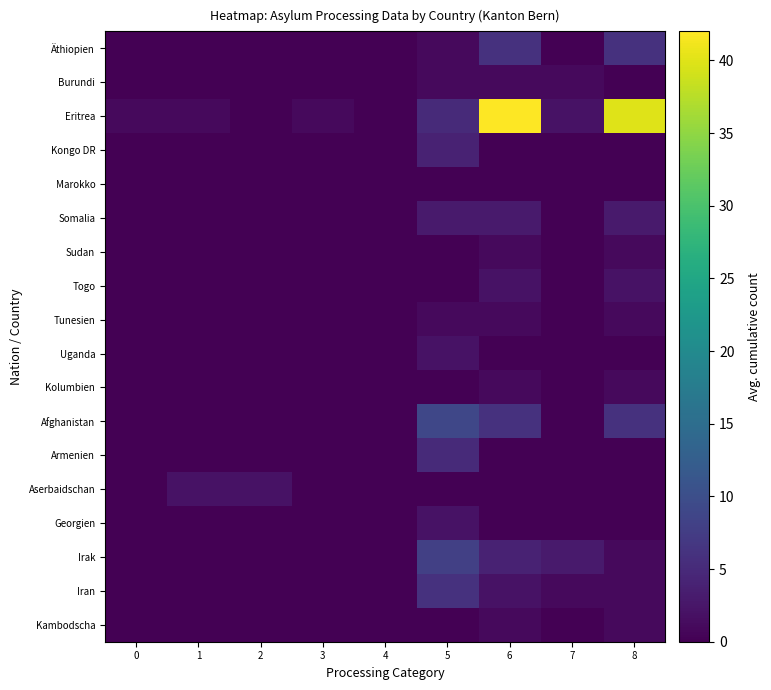

How many data points does each series have?

9